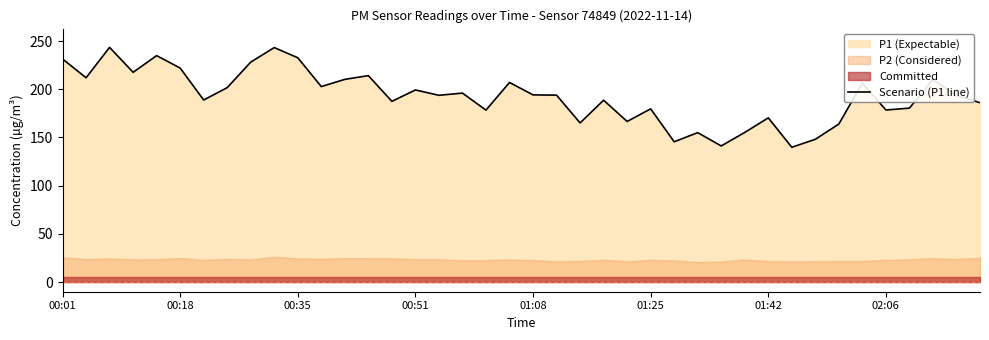

What is the difference between the maximum and minimum values?

103.6